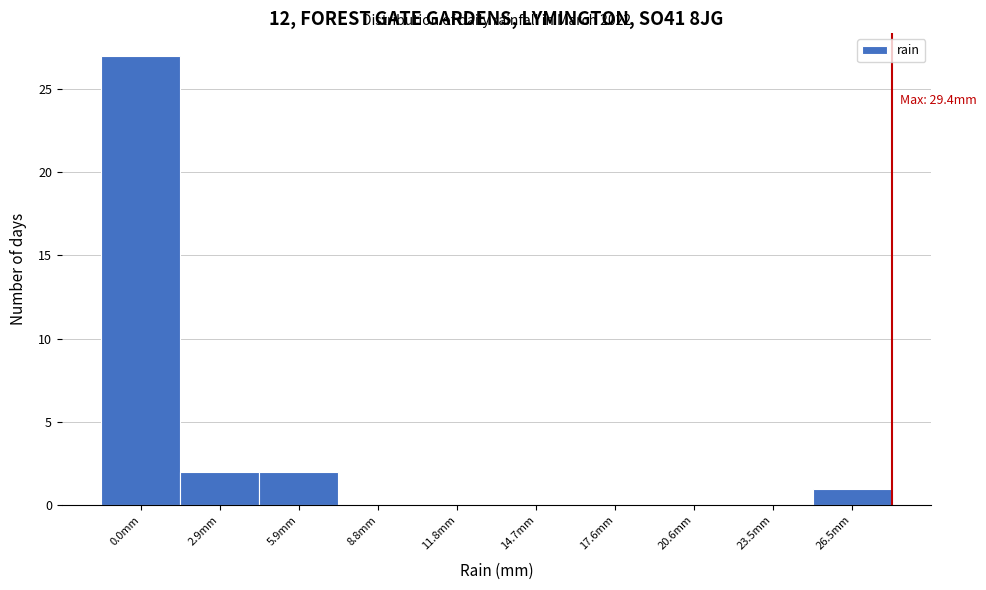

Reading left to right, transcribe all the data shown in this chart.

0.0mm=27	2.9mm=2	5.9mm=2	8.8mm=0	11.8mm=0	14.7mm=0	17.6mm=0	20.6mm=0	23.5mm=0	26.5mm=1